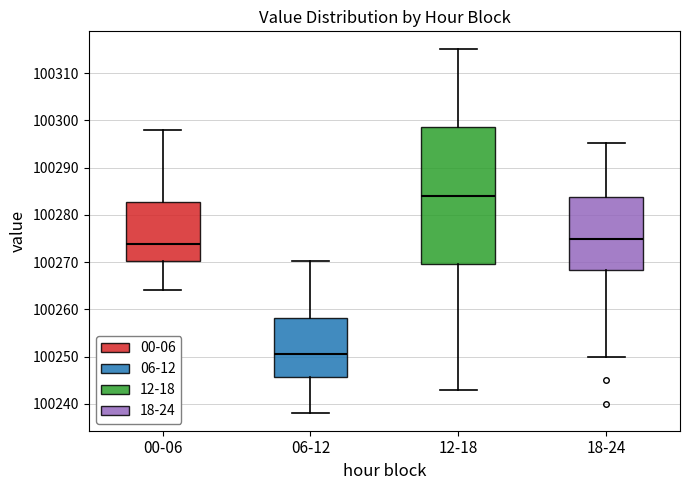

Reading left to right, transcribe this box plot: for each box, give where its median line is, the range the box spans, and where its two whiskers end, as read against the y-axis. The values are not printed on the chart, so give them approximately, as read against the axis.

00-06: median 100274, box 100270 to 100283, whiskers 100264 to 100298
06-12: median 100251, box 100246 to 100258, whiskers 100238 to 100270
12-18: median 100284, box 100270 to 100299, whiskers 100243 to 100315
18-24: median 100275, box 100268 to 100284, whiskers 100250 to 100295